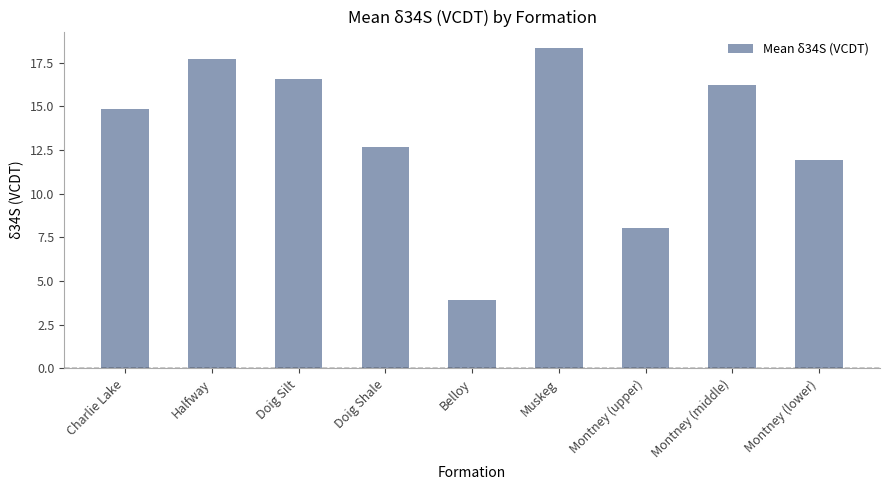

Is it true that the value at Doig Shale is 21.2?

False